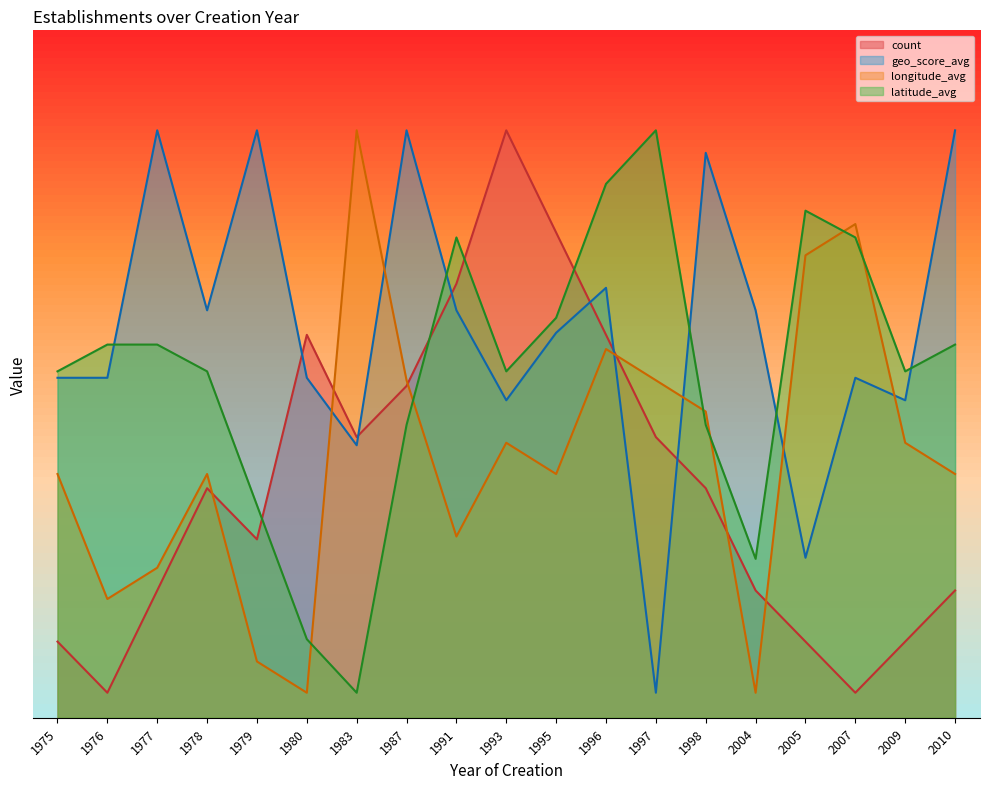

The geo_score_avg series shows 77.8 at 1998. True or false?

False